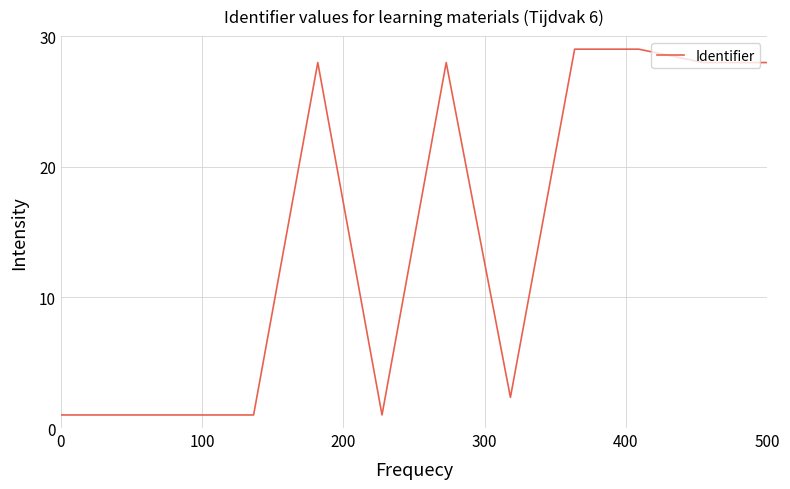

Reading right to left, transcribe all the data shown in this chart.

28.0	28.0	29.0	29.0	2.3	28.0	1.0	28.0	1.0	1.0	1.0	1.0